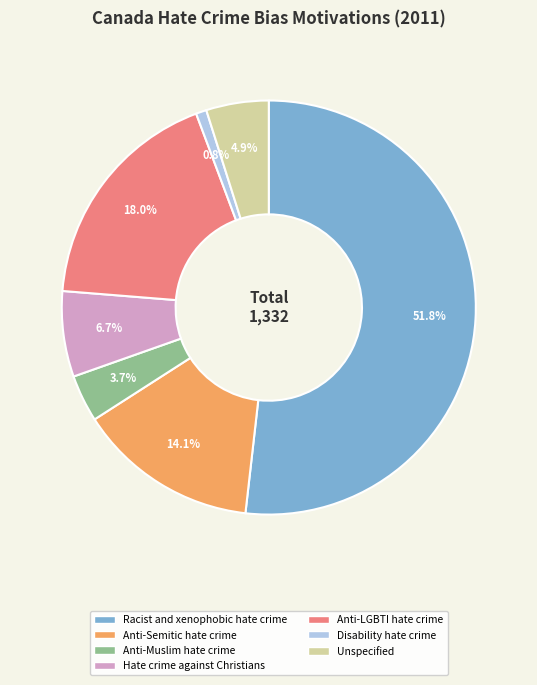

Rank the categories by value from lowest to highest.

Disability hate crime, Anti-Muslim hate crime, Unspecified, Hate crime against Christians, Anti-Semitic hate crime, Anti-LGBTI hate crime, Racist and xenophobic hate crime